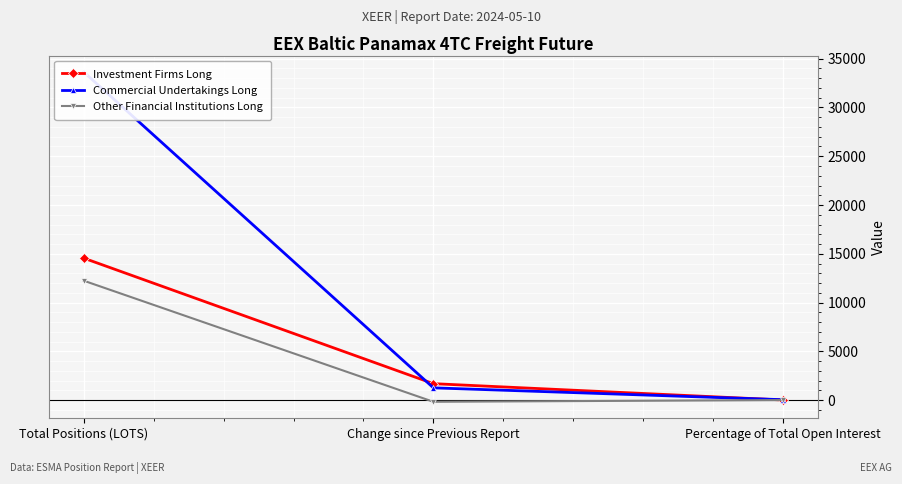

At which label does Investment Firms Long first exceed 1699?

Total Positions (LOTS)